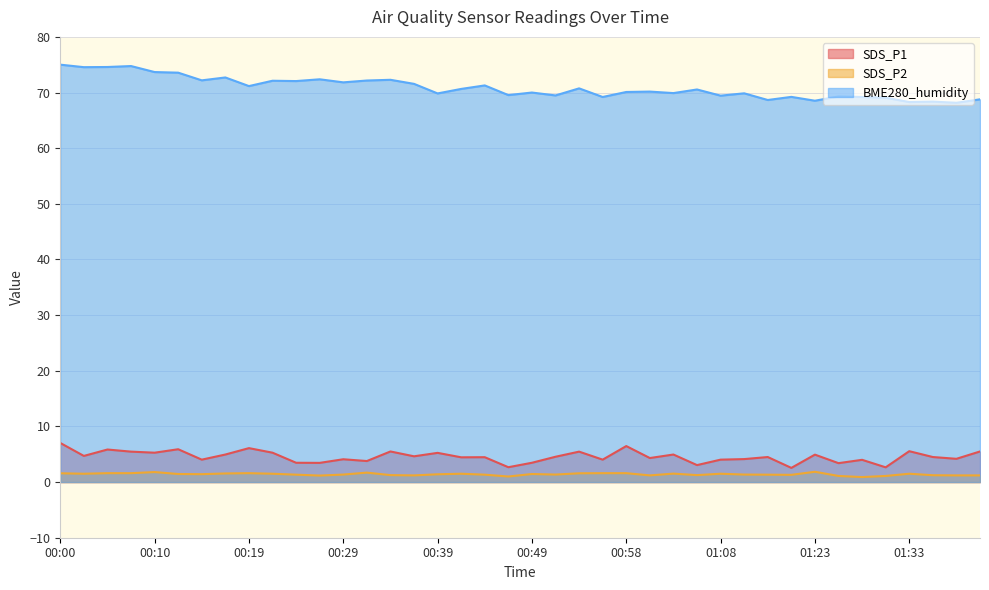

What is the maximum value for SDS_P2?

1.9